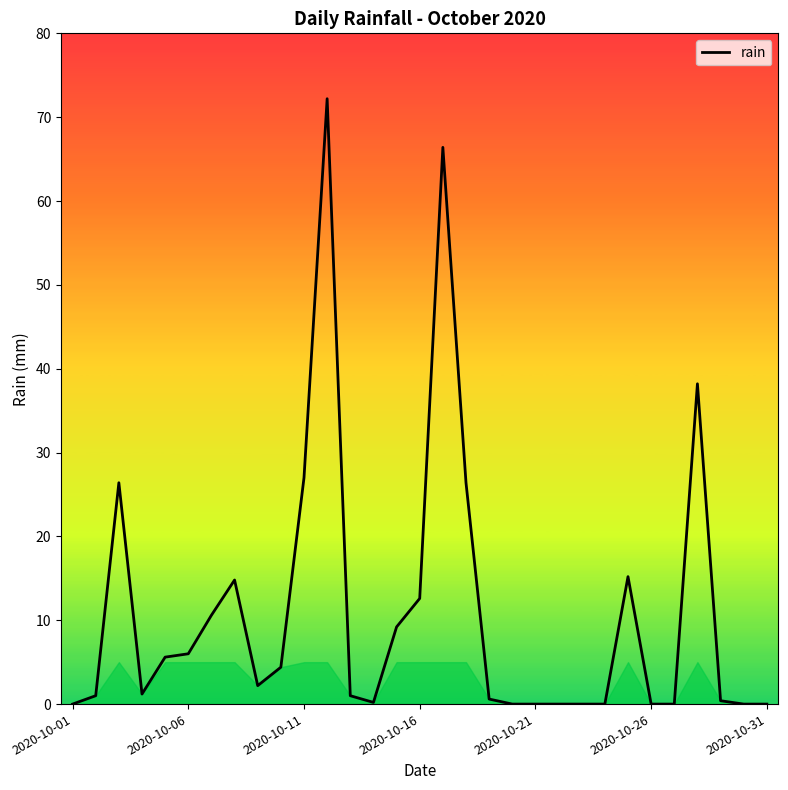

Is this an area chart (filled region under the line)?

No